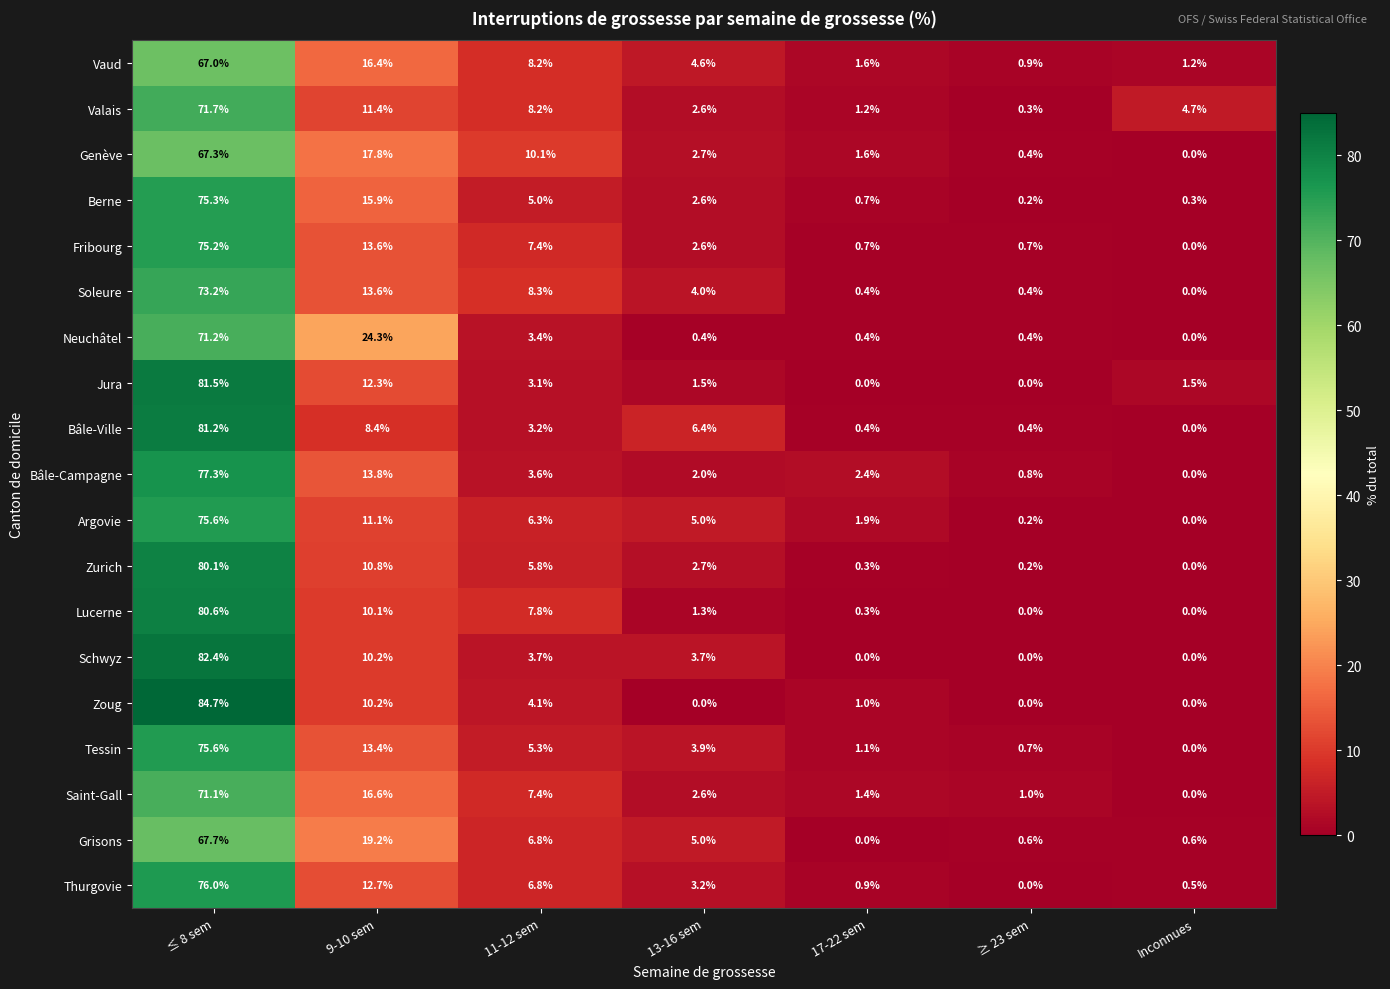

What is the average value of the Zoug series?

14.3